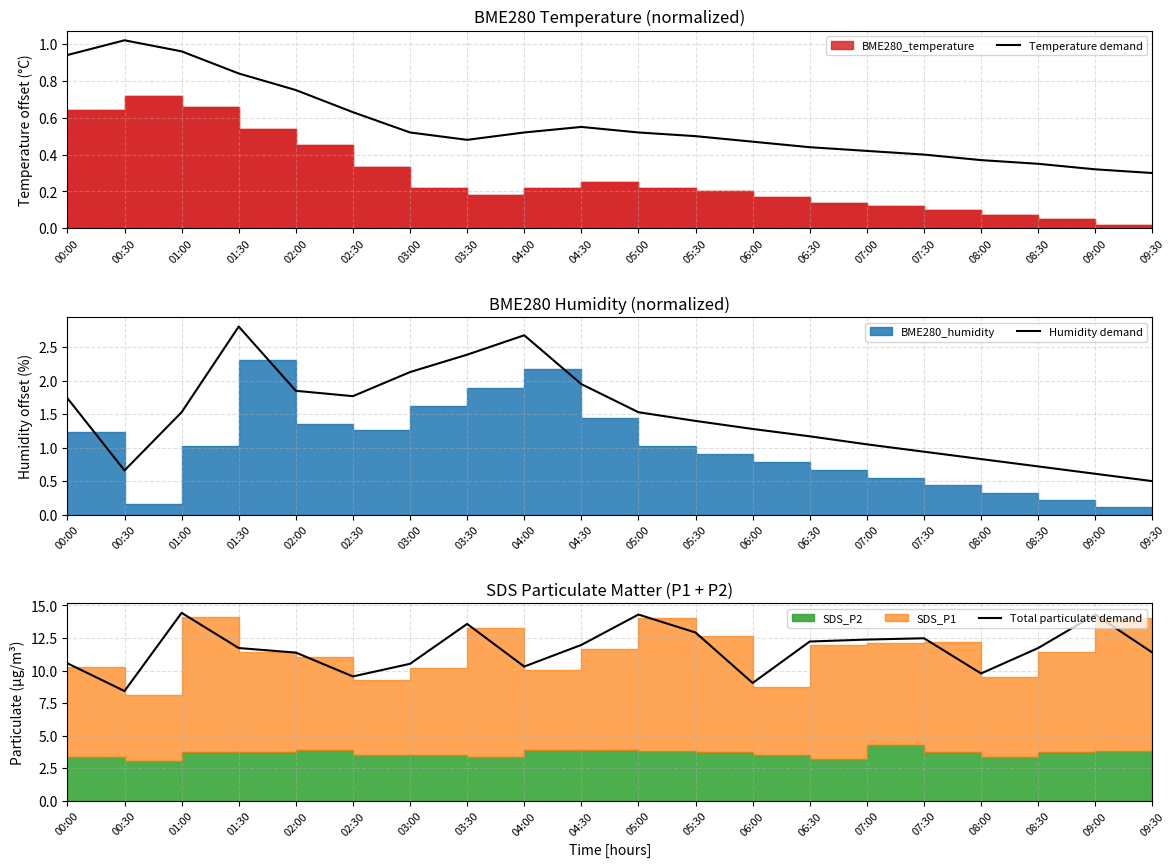

True or false: Total particulate demand and Humidity demand cross at least once.

False